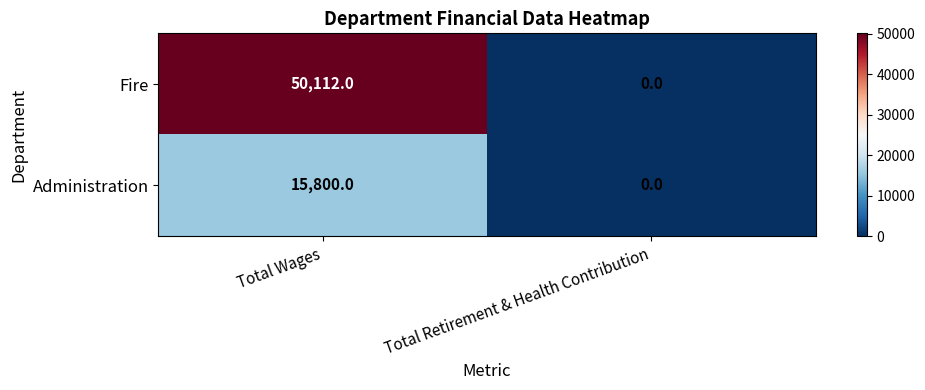

Reading left to right, list all the values displayed in this chart.

Fire: 50112	0
Administration: 15800	0